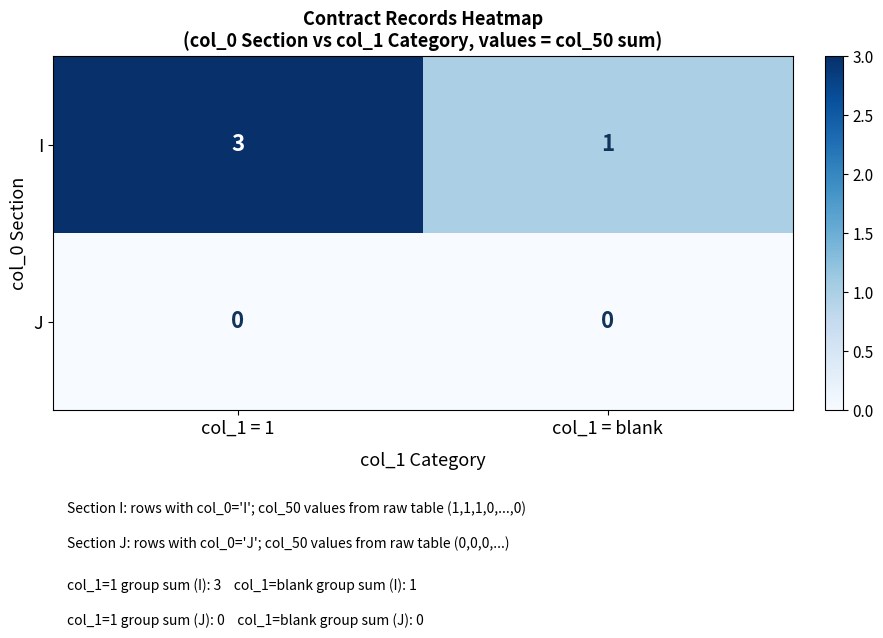

Rank the series by their maximum value, from lowest to highest.

J, I